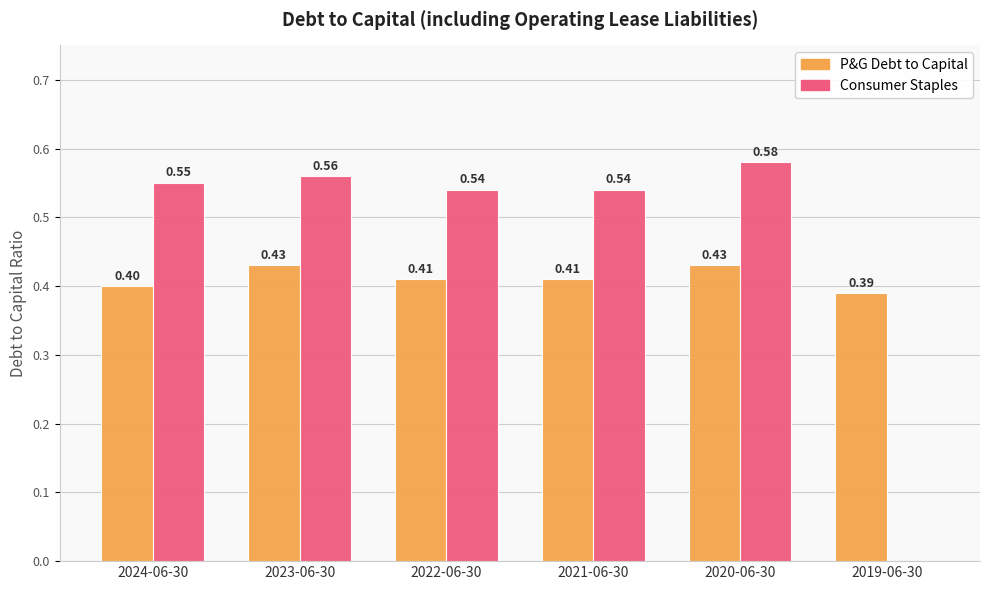

Does the chart contain stacked bars?

No